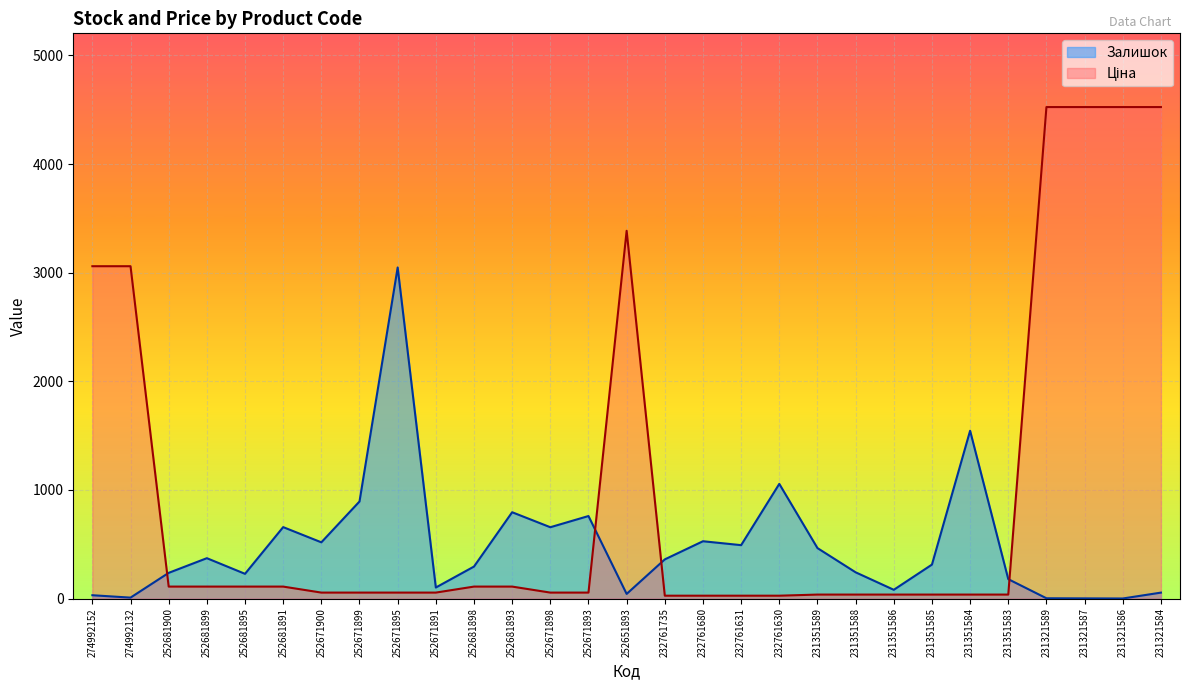

What is the approximate value of Залишок at 252681891?

658.0